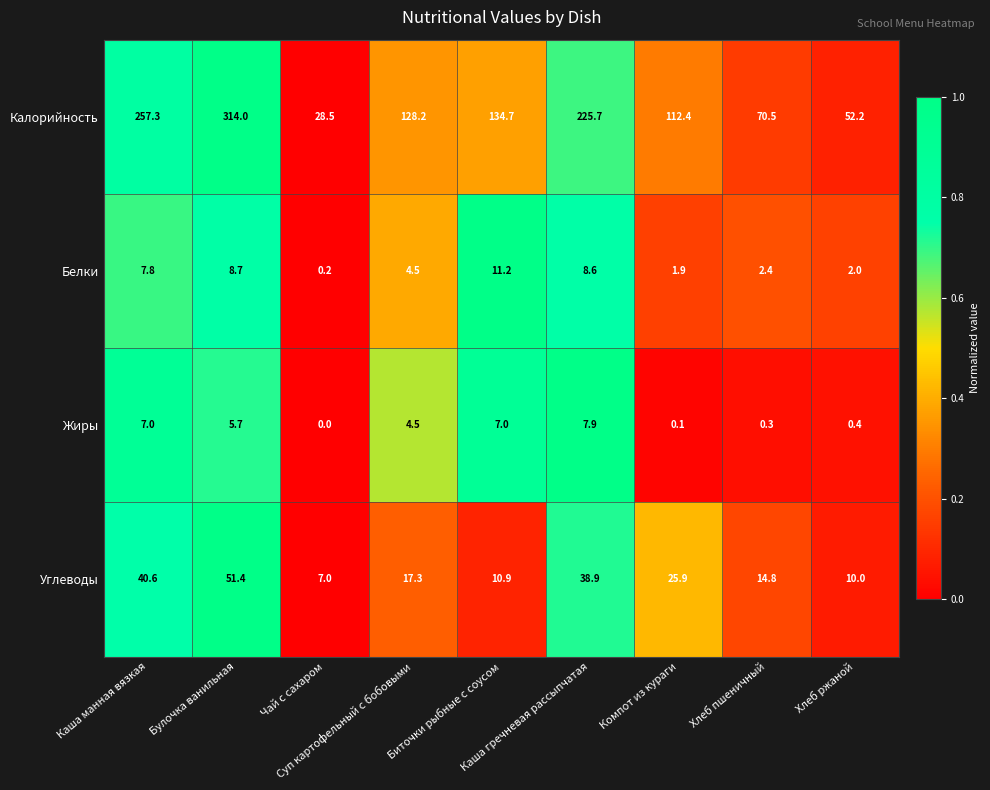

Between Суп картофельный с бобовыми and Хлеб пшеничный, which series saw the biggest shift?

Калорийность